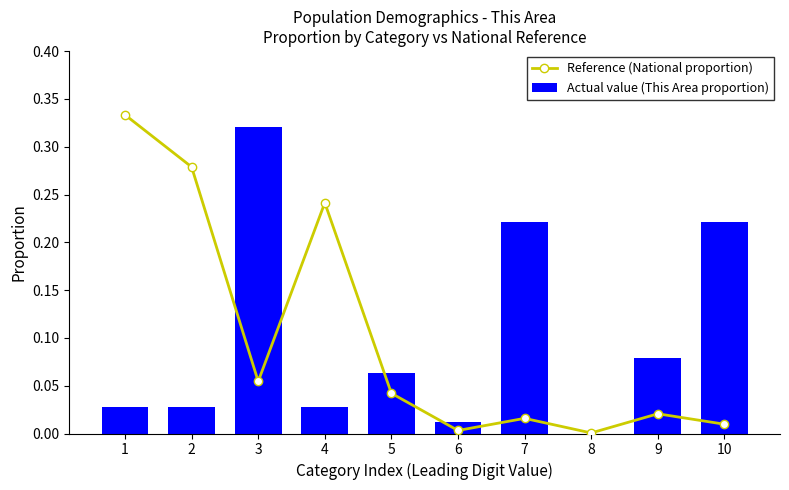

The Reference (National proportion) series shows 0.1 at 3. True or false?

True